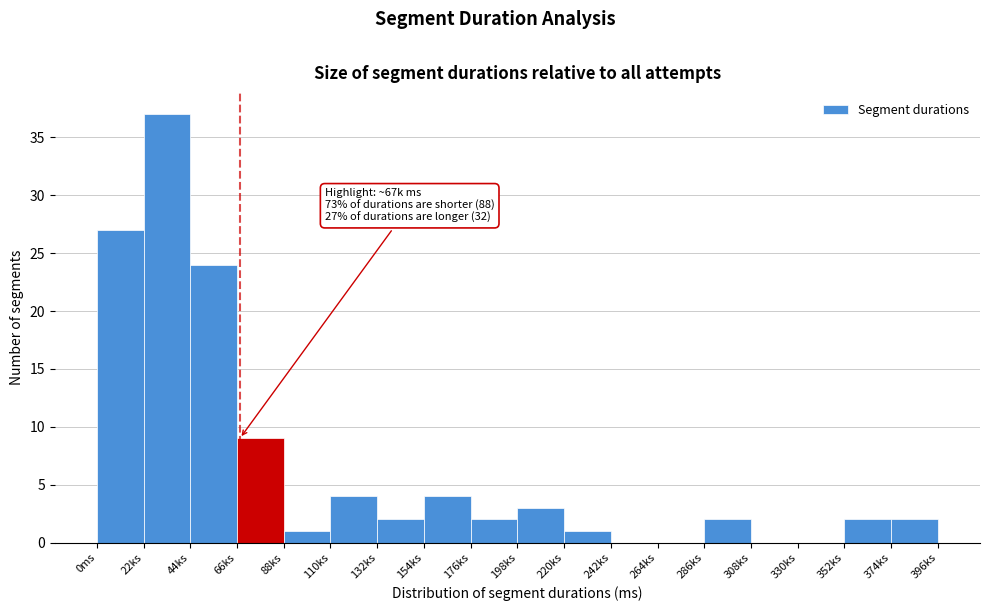

Reading left to right, what are all the values shown in this chart?

0ms=27	22ks=37	44ks=24	66ks=9	88ks=1	110ks=4	132ks=2	154ks=4	176ks=2	198ks=3	220ks=1	242ks=0	264ks=0	286ks=2	308ks=0	330ks=0	352ks=2	374ks=2